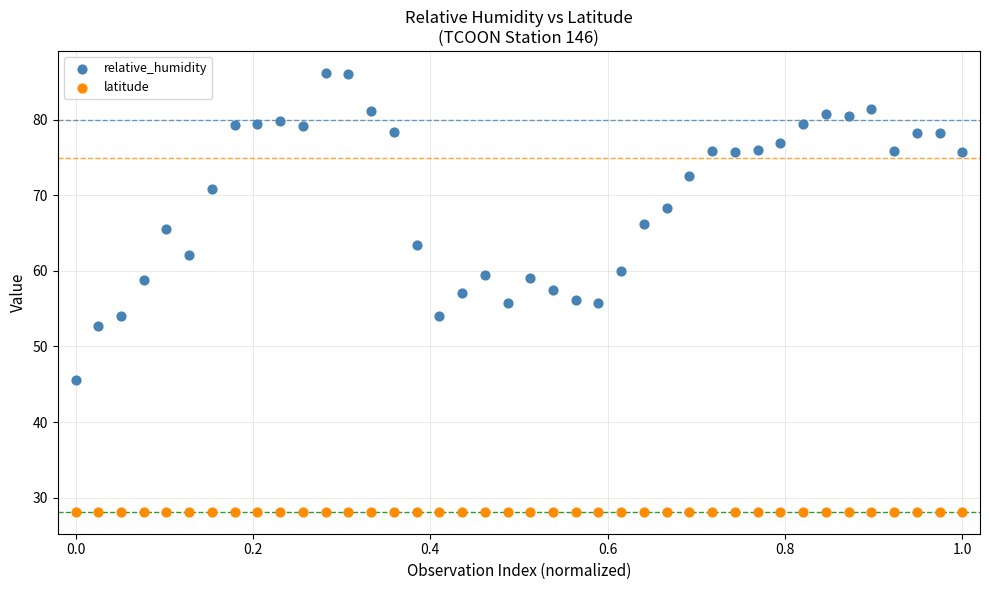

Which series reaches the minimum Y coordinate?

latitude